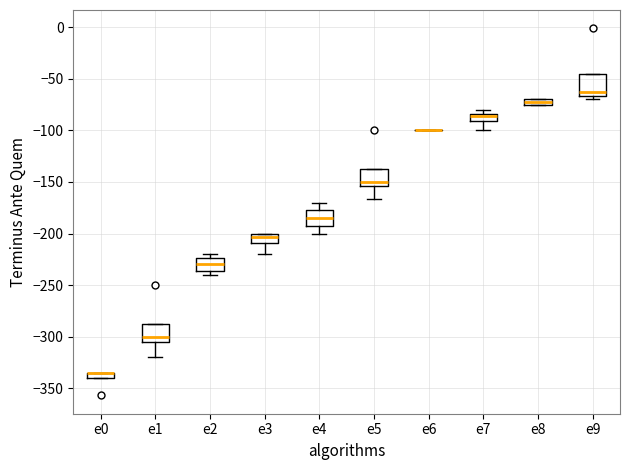

Where is the lower edge of the box for e0 on the y-axis? The values are not printed on the chart, so give them approximately, as read against the axis.

-340